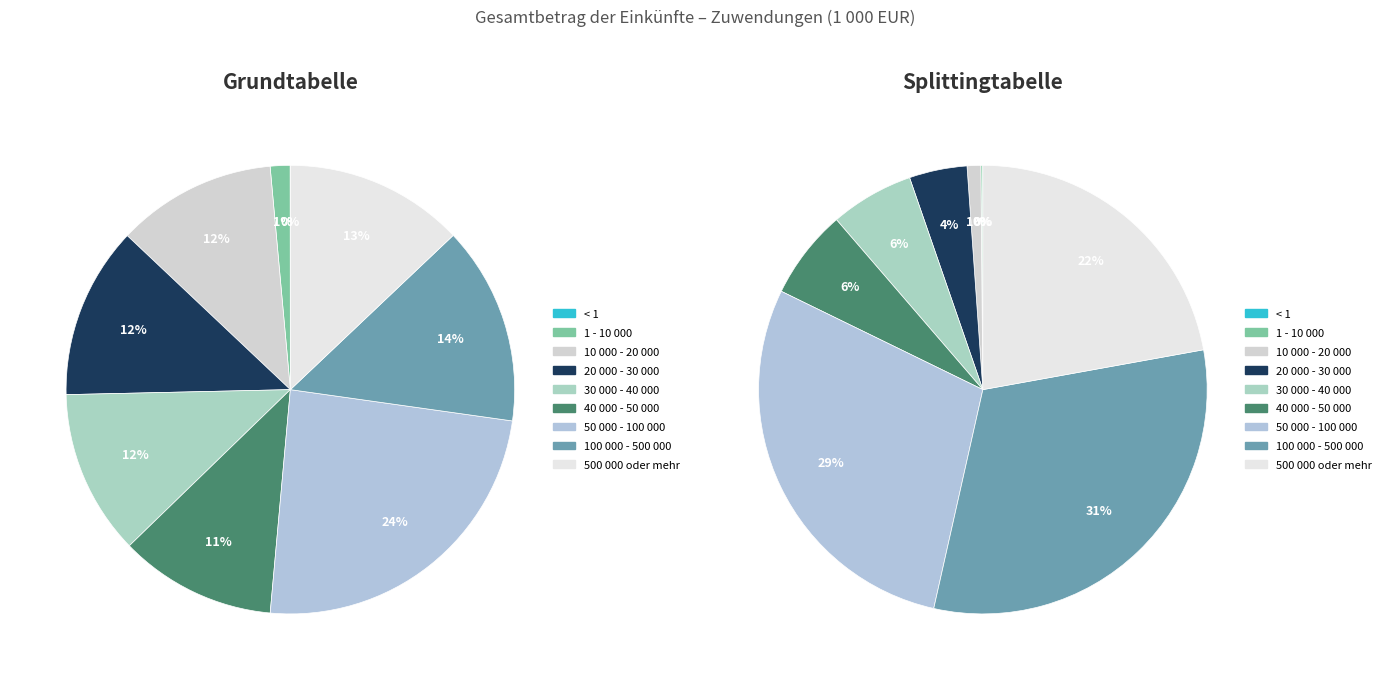

What is the spread (max minus min) of values at 20 000 - 30 000?

98974